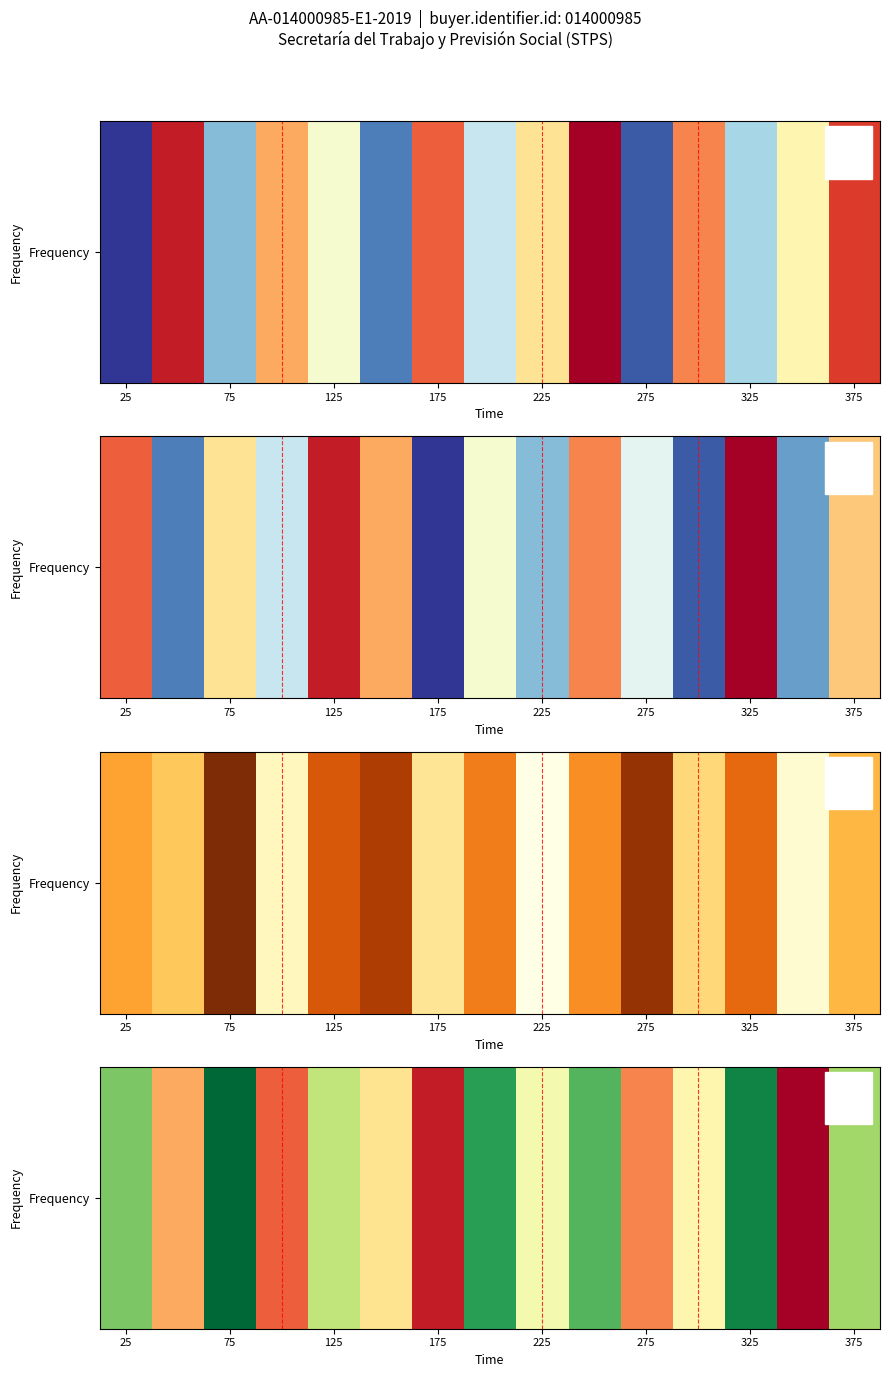

What is the ratio of the value at 25 to the value at 375?

0.9